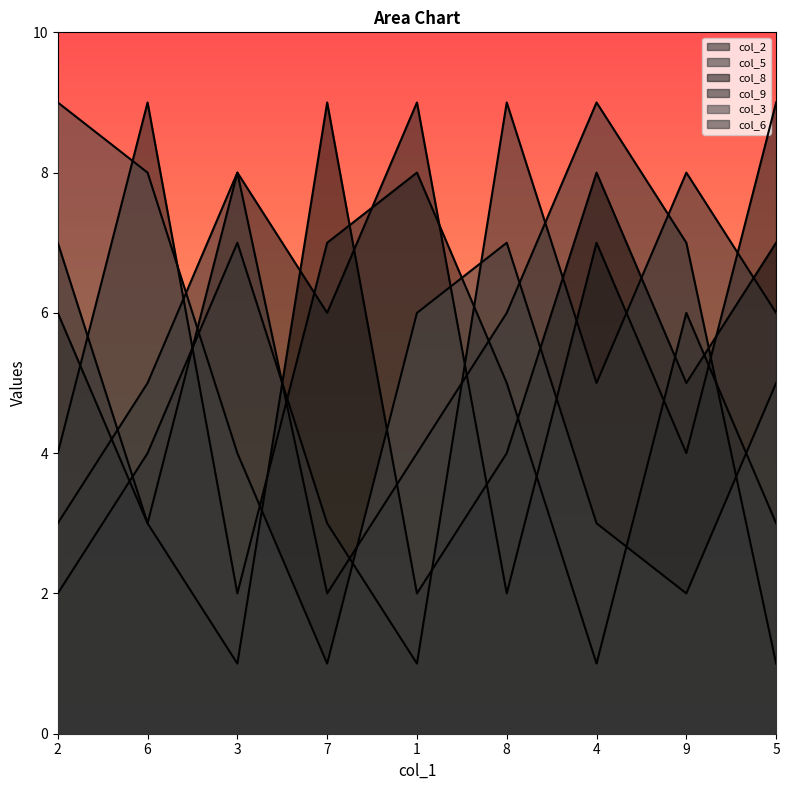

Where is the first local minimum for col_5?

7